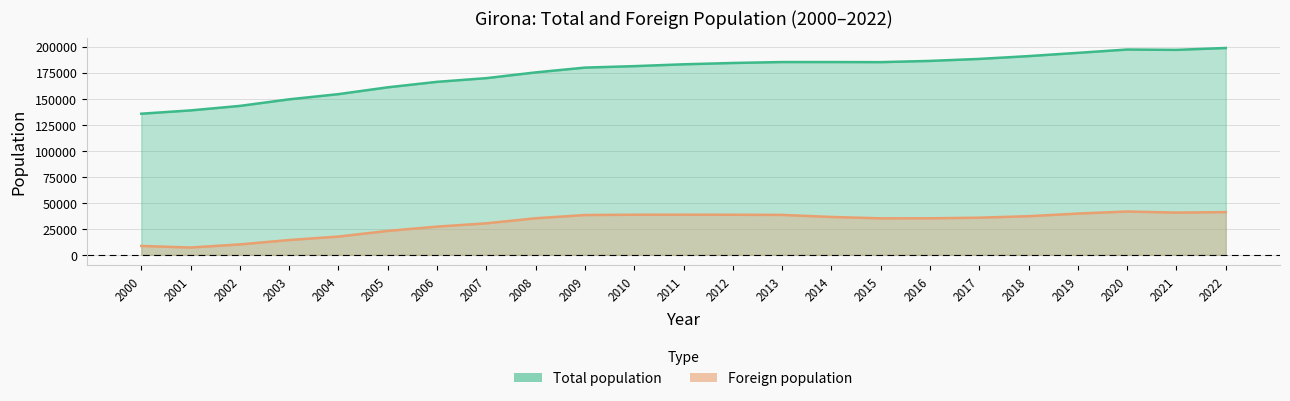

True or false: Foreign population and Total population cross at least once.

False